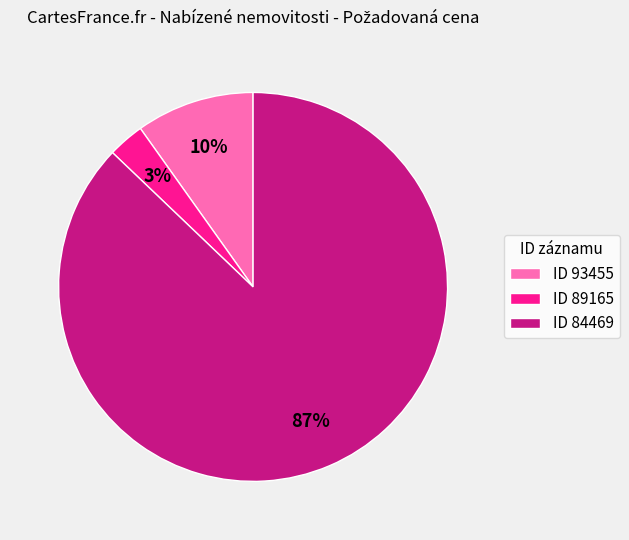

Between ID 84469 and ID 93455, which is larger?

ID 84469